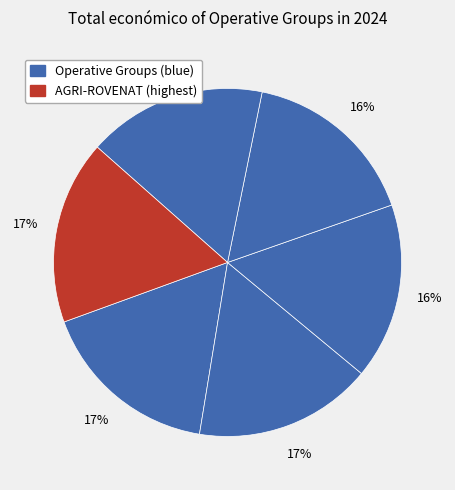

How many slices are in this pie chart?

6